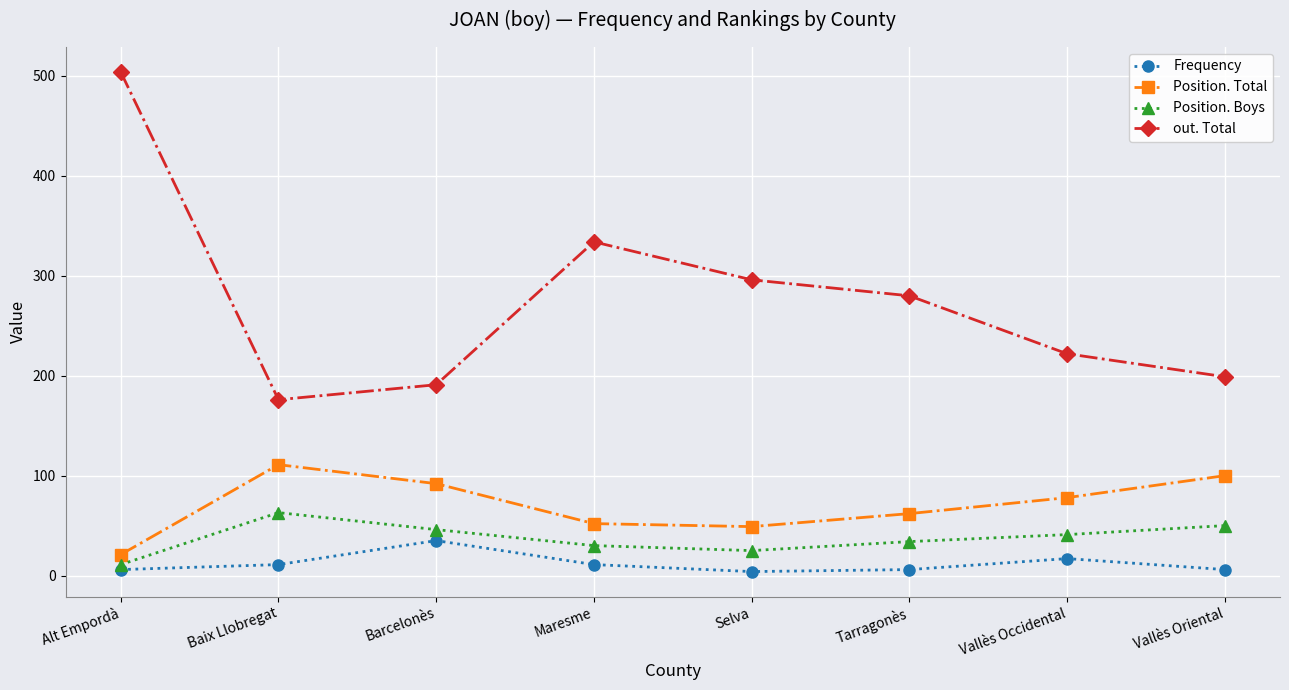

The Position. Boys series shows 41 at Vallès Occidental. True or false?

True